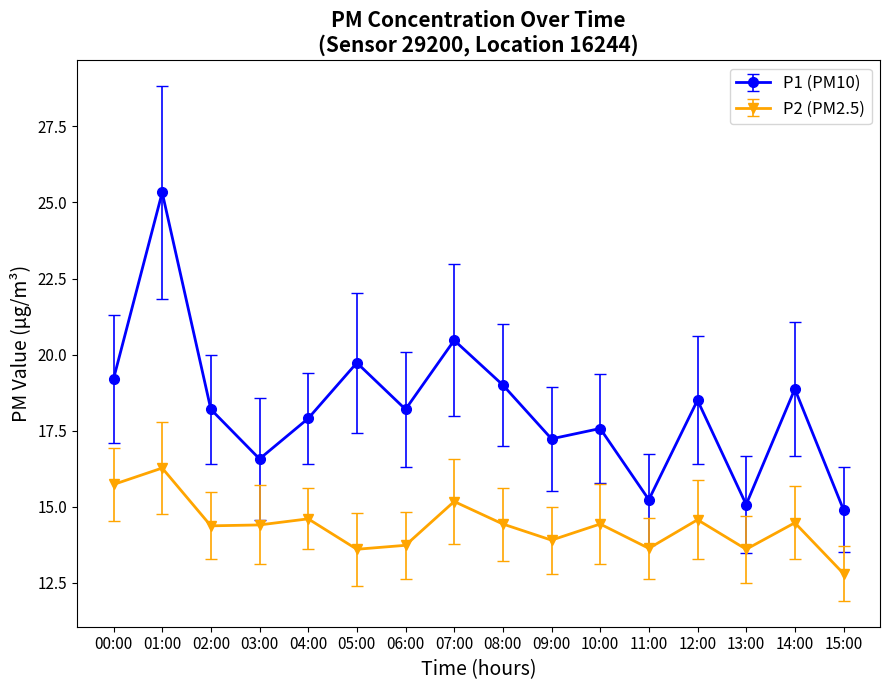

Which series has the largest total across all categories?

P1 (PM10)